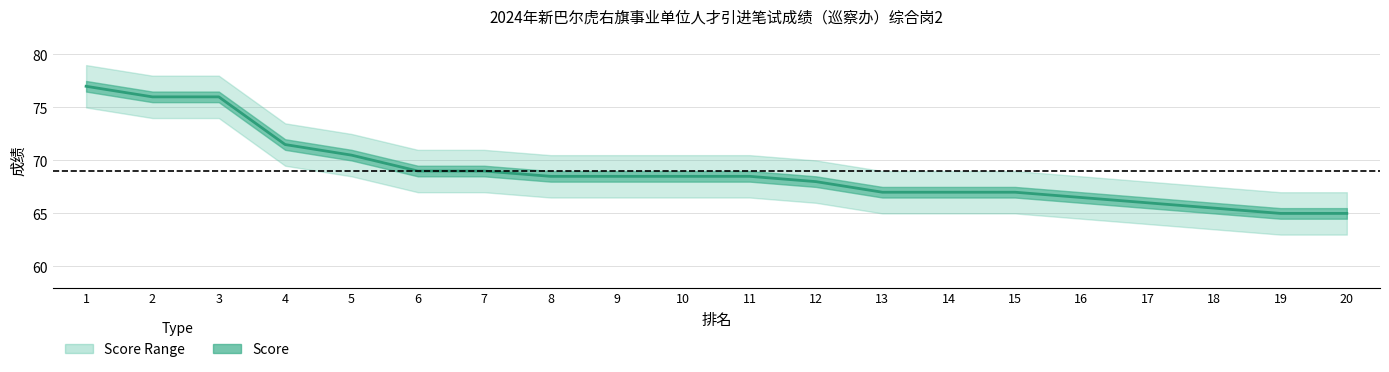

Reading right to left, what are all the values shown in this chart?

20=65.0	19=65.0	18=65.5	17=66.0	16=66.5	15=67.0	14=67.0	13=67.0	12=68.0	11=68.5	10=68.5	9=68.5	8=68.5	7=69.0	6=69.0	5=70.5	4=71.5	3=76.0	2=76.0	1=77.0